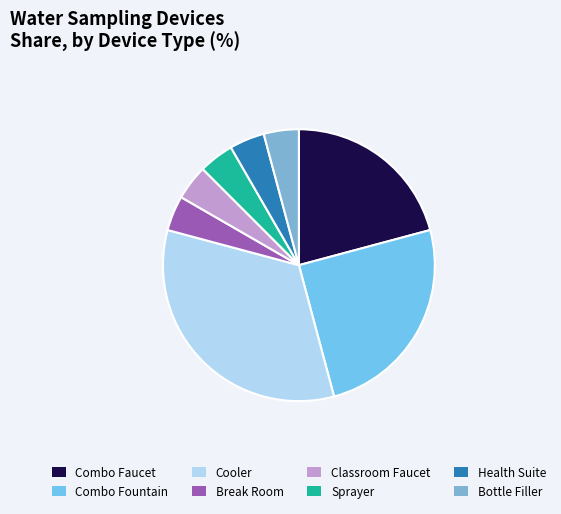

Which has a higher value, Health Suite or Break Room?

Health Suite